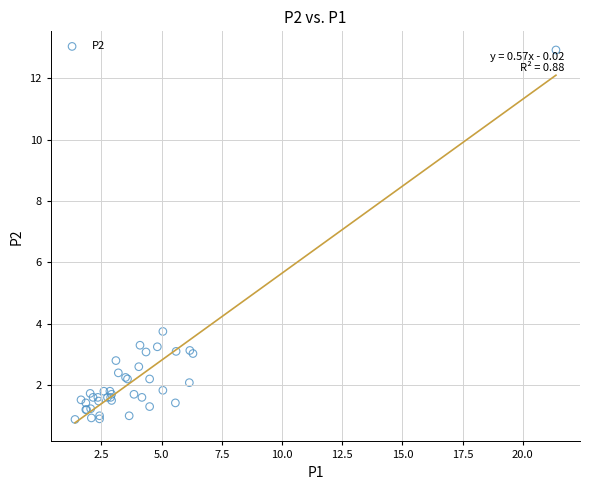

What Y value in the scatter plot is closest to 6?

3.8